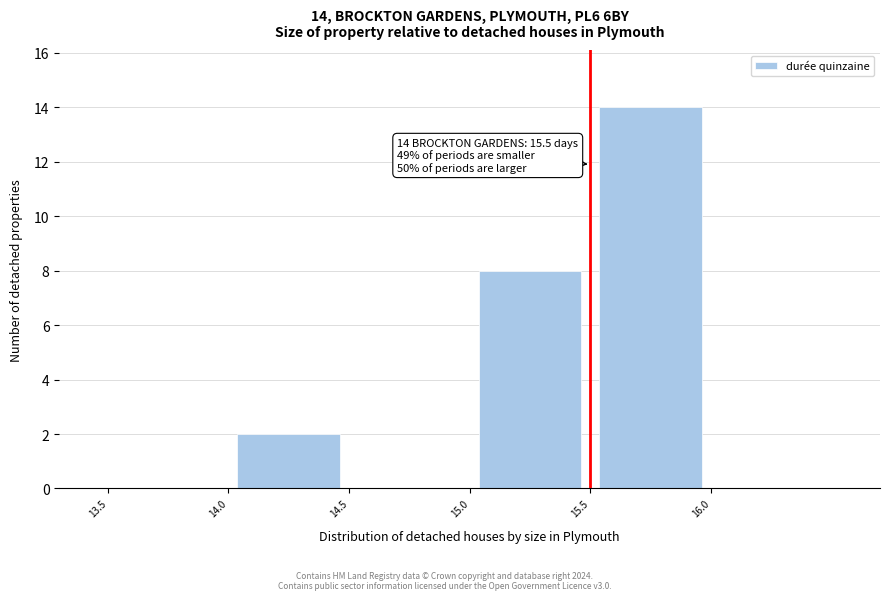

Which range on the x-axis has the tallest bar?

15.5 to 16.0